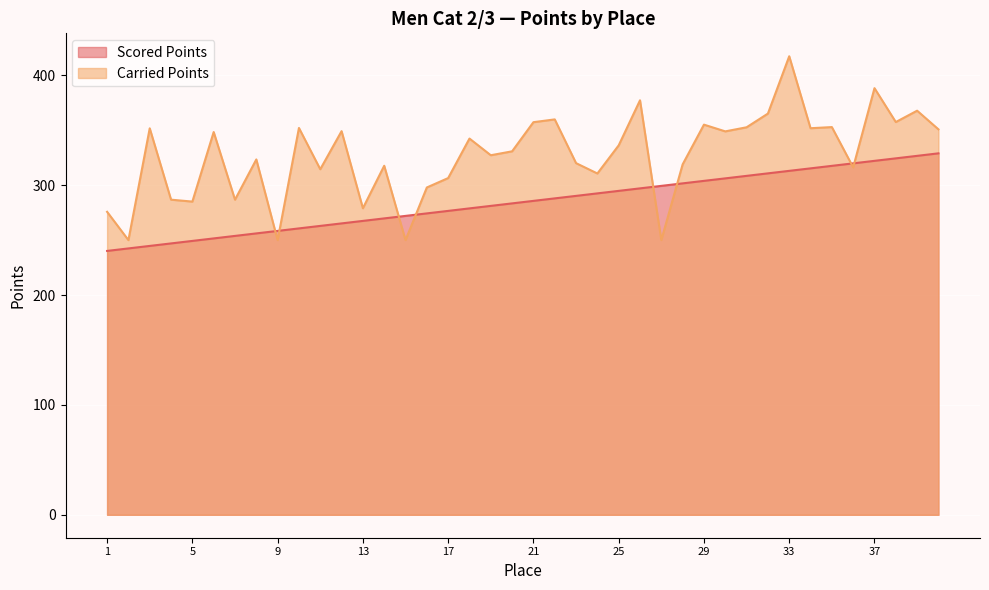

How many data points in Carried Points are above 336?

20